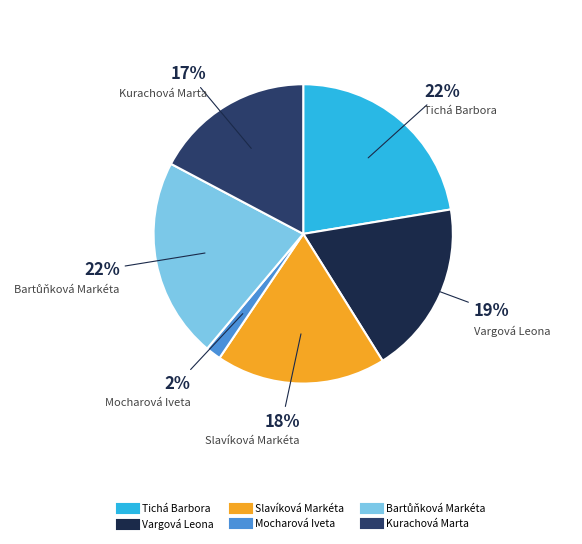

To the nearest percent, what percentage of the pie is Vargová Leona?

19%